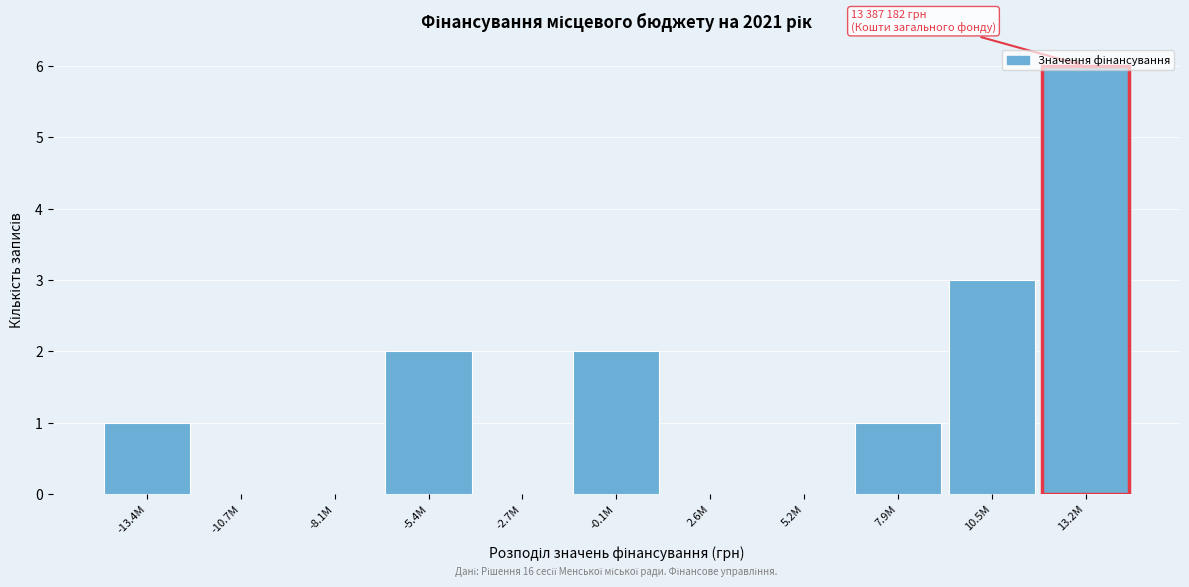

True or false: the data shows 3 at 5.2M.

False